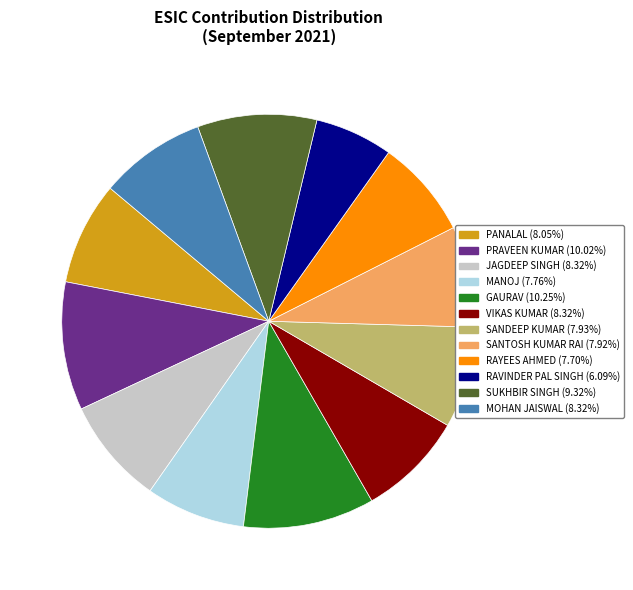

What is the ratio of the value at RAYEES AHMED (7.70%) to the value at MOHAN JAISWAL (8.32%)?

0.9